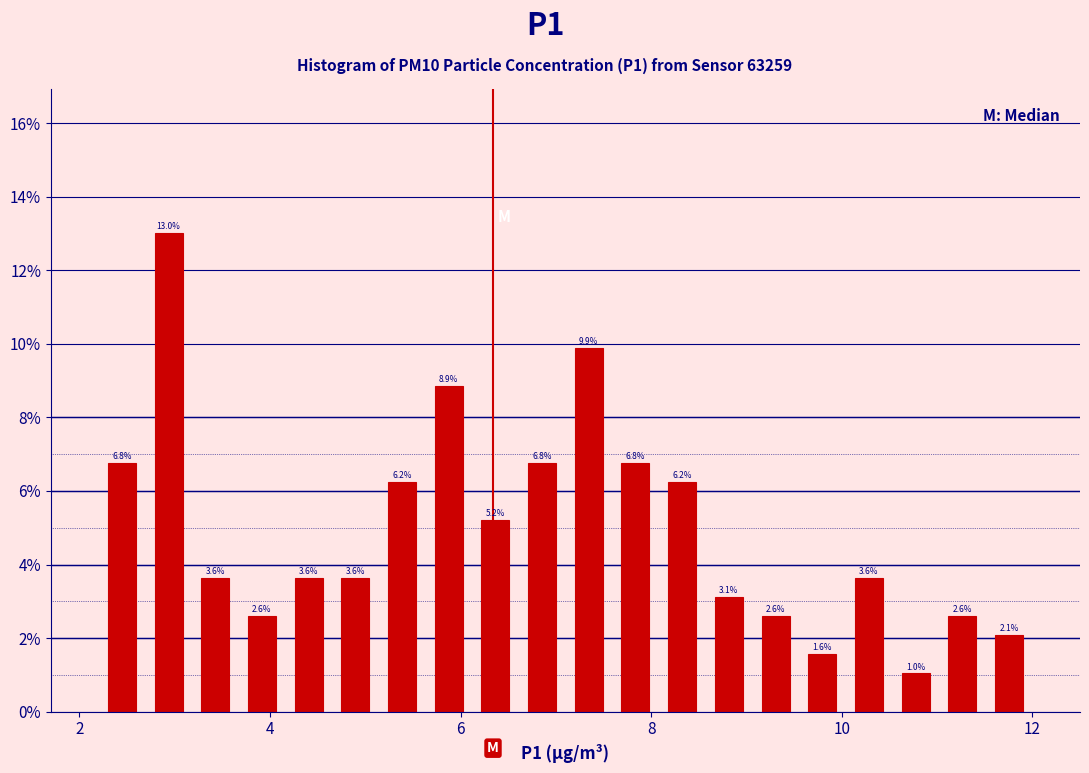

Read against the x-axis, roughly where is the centre of the tallest bar?

3.0